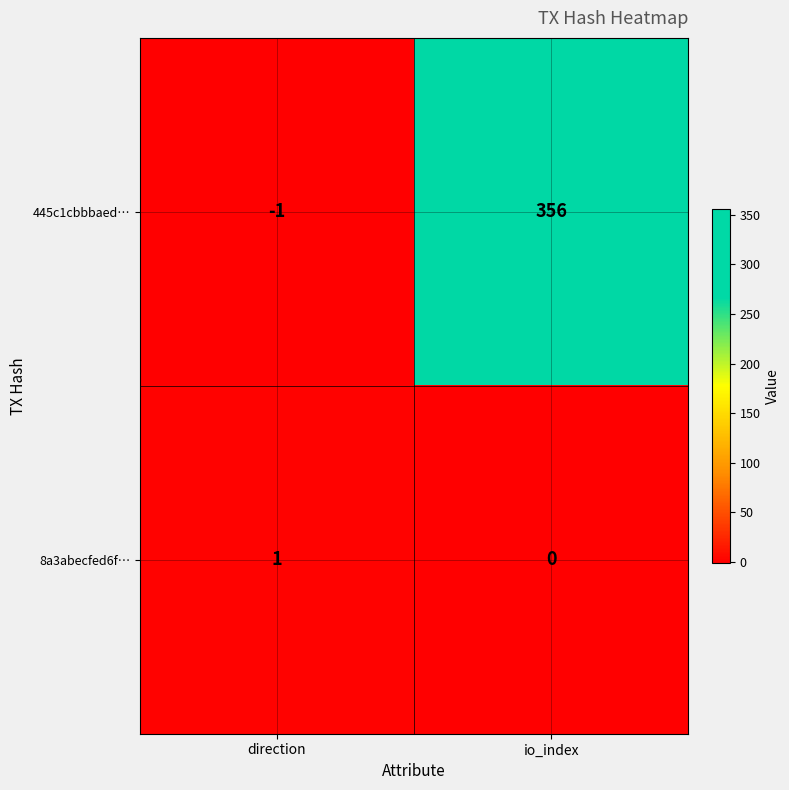

Rank the series by their average value, from highest to lowest.

445c1cbbbaed…, 8a3abecfed6f…